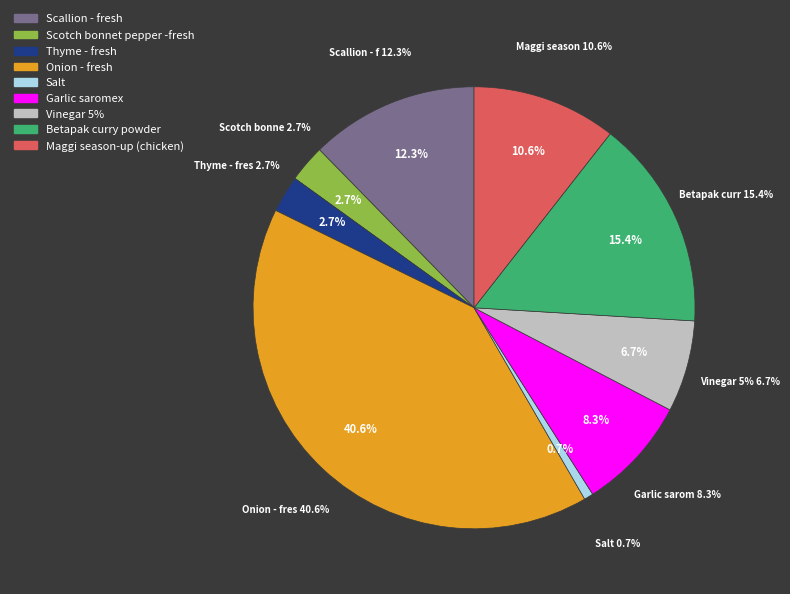

Is Betapak curry powder the majority of the pie?

No